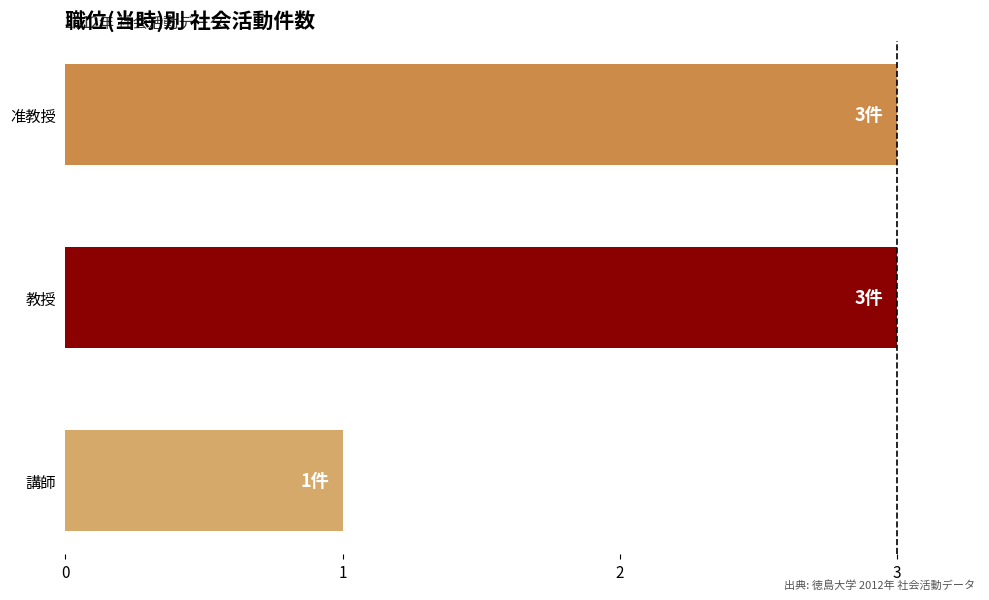

How many values are between 1 and 3?

3